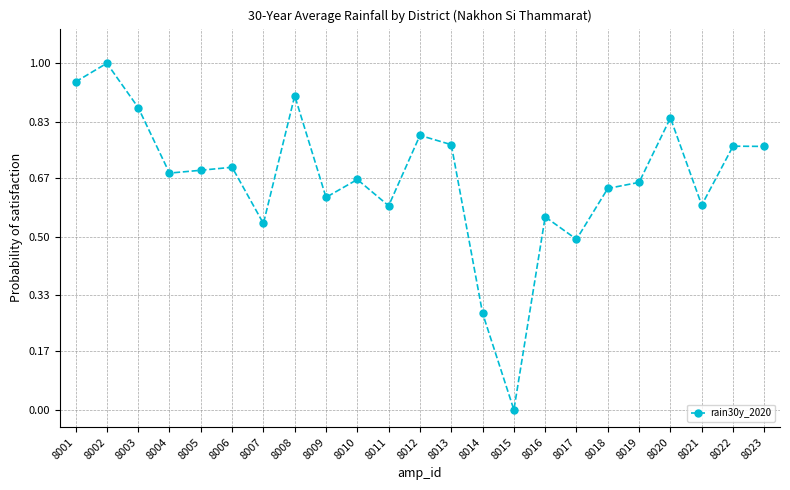

Which category has the lowest value across all series?

8015